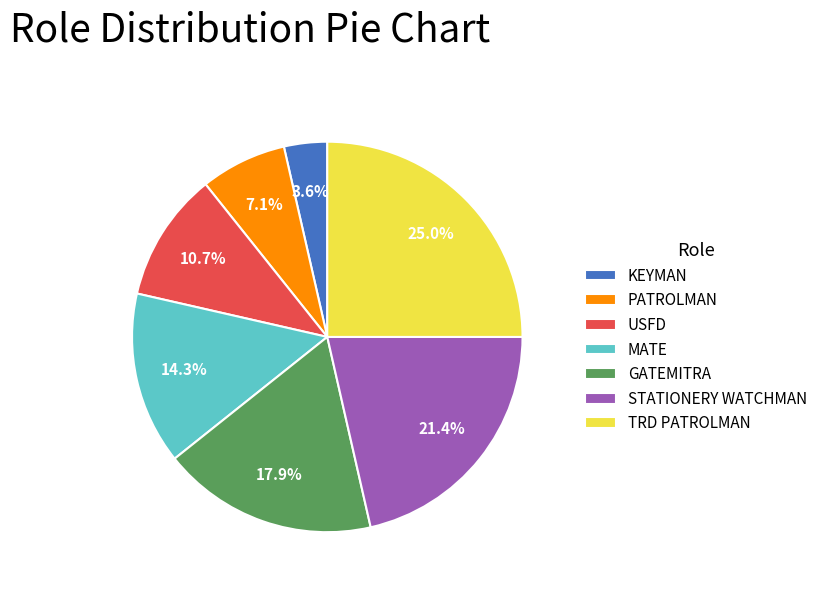

Between MATE and GATEMITRA, which is larger?

GATEMITRA